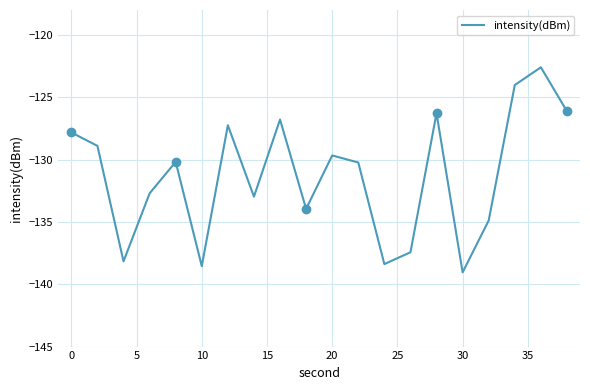

How many data points does each series have?

20